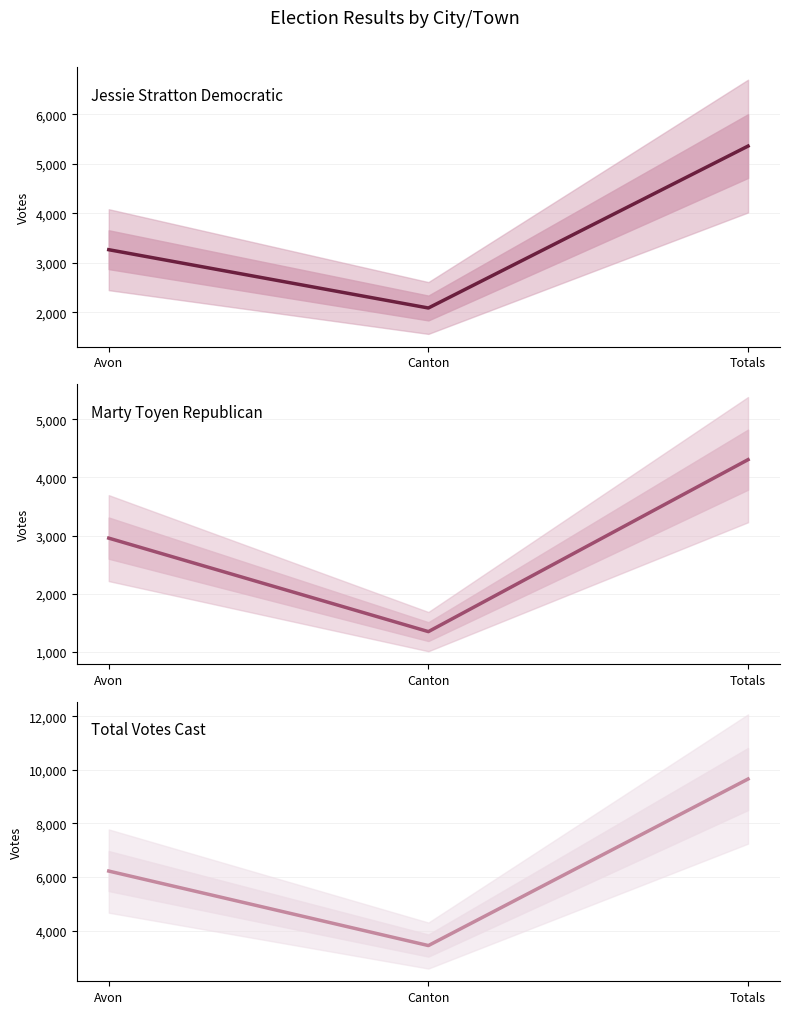

At how many categories does at least one series exceed 4348?

2